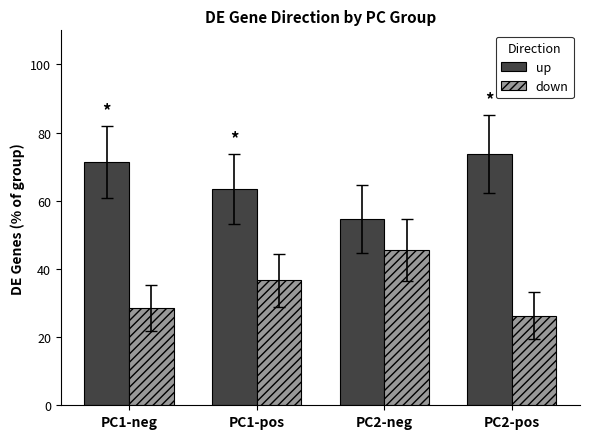

What is the sum of all down values?

137.0